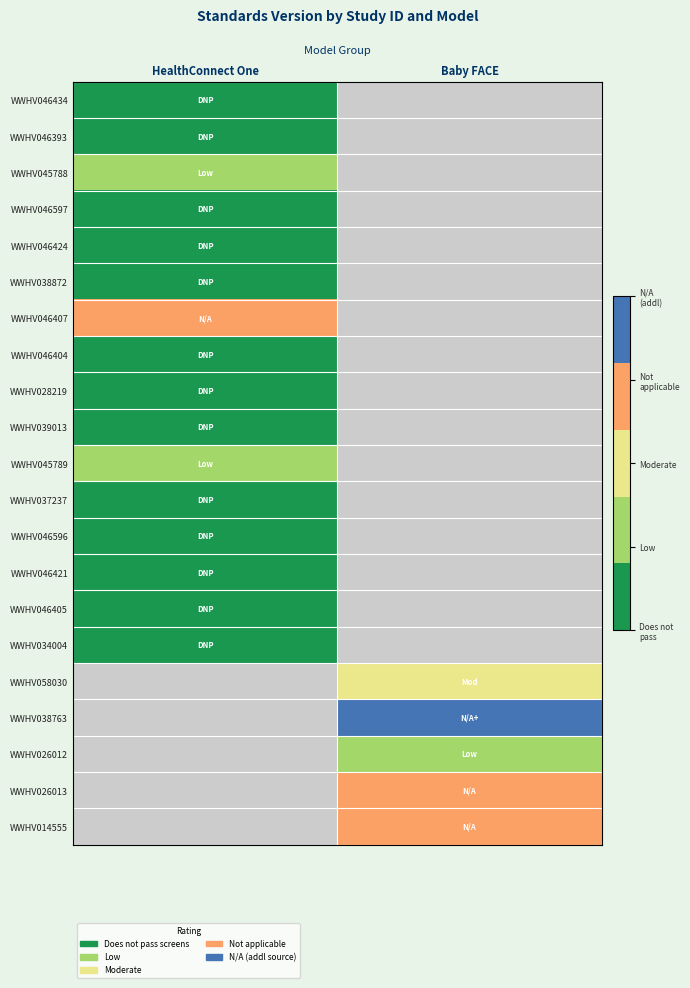

Which category has the lowest value in the WWHV046424 series?

HealthConnect One